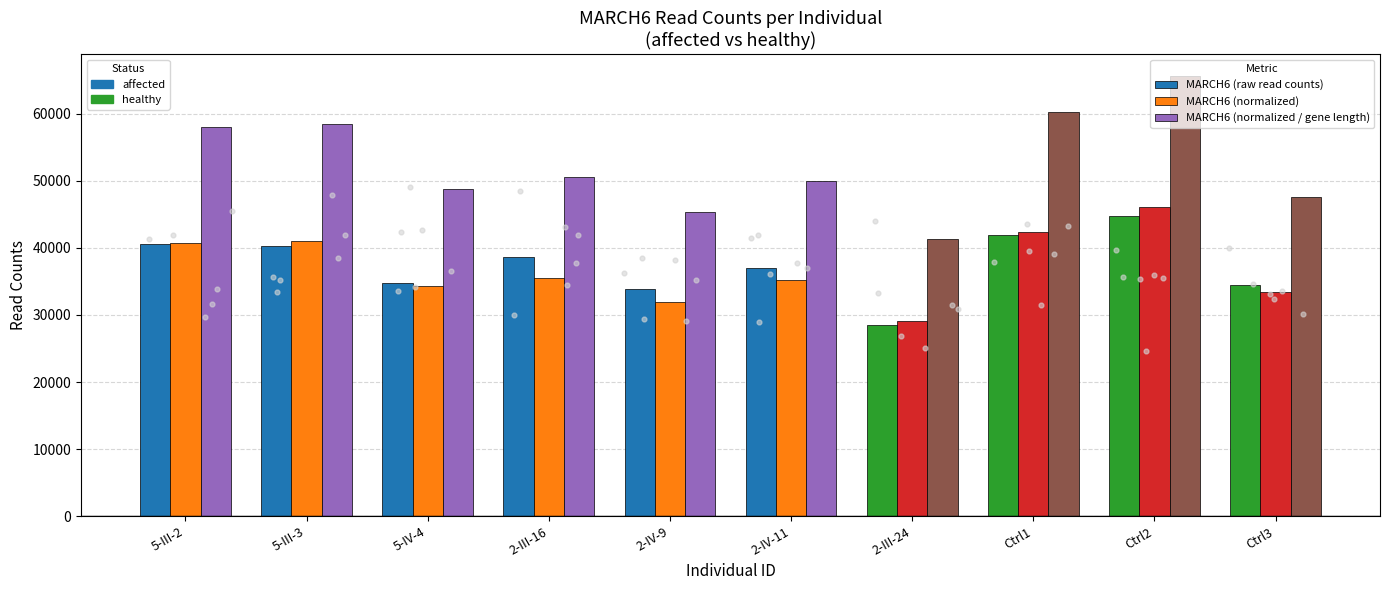

At which category is the sum across all series the highest?

Ctrl2